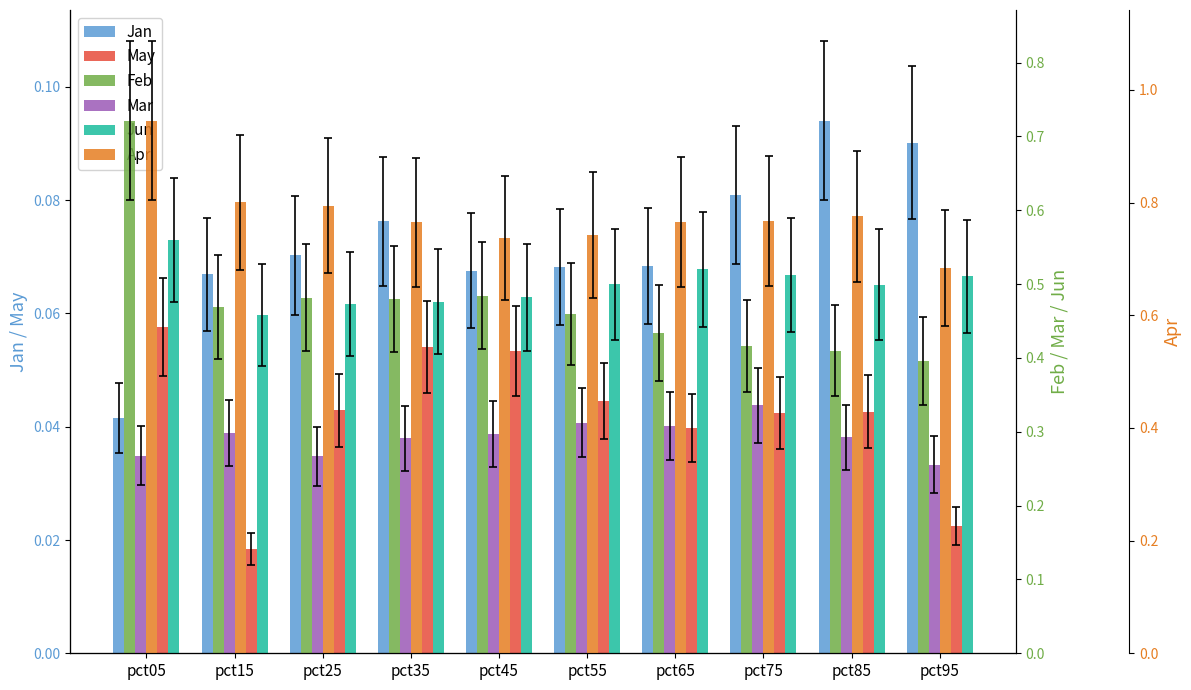

What is the sum of all Apr values?

7.8